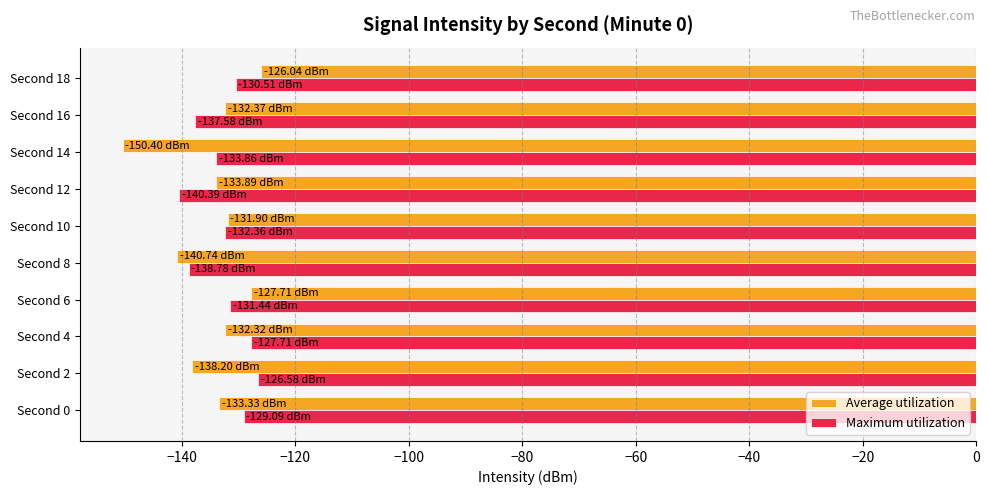

Is the value of Maximum utilization at Second 12 greater than the value of Average utilization at Second 6?

No